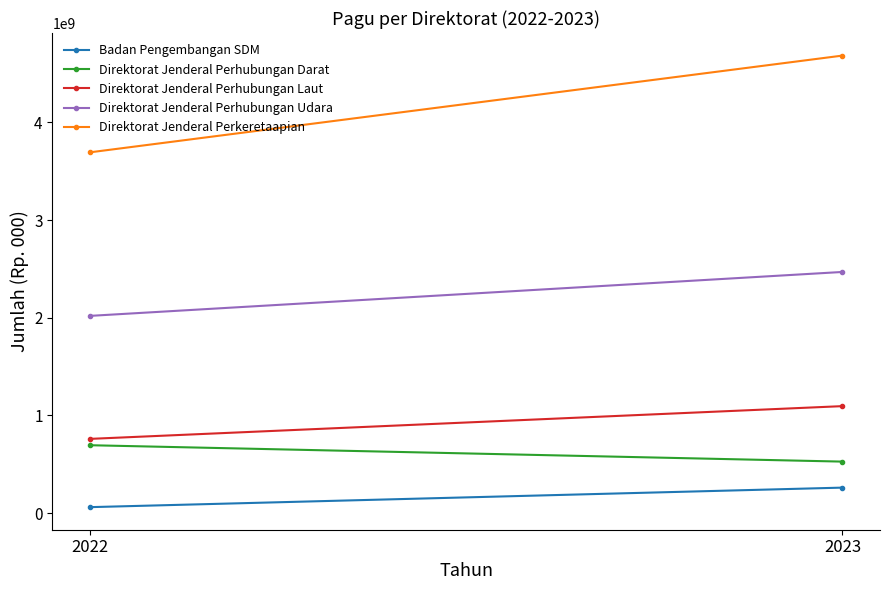

Is this an area chart (filled region under the line)?

No